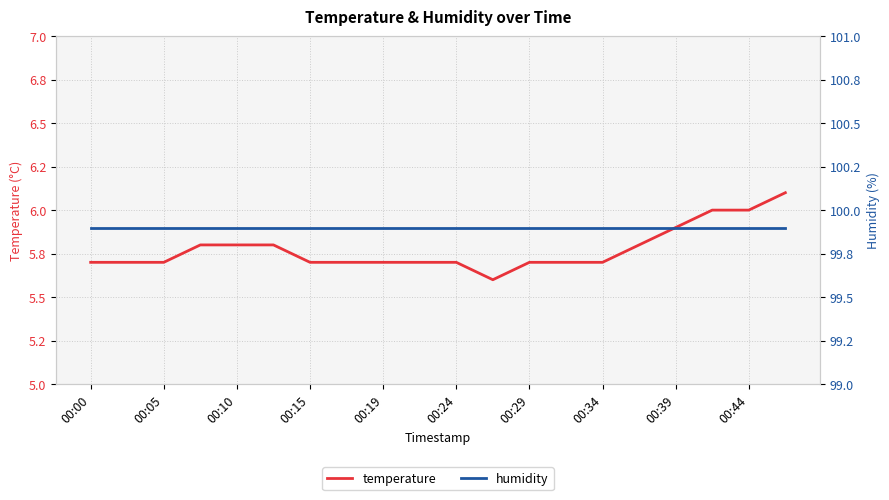

Is it true that temperature equals 5.7 at 13?

True